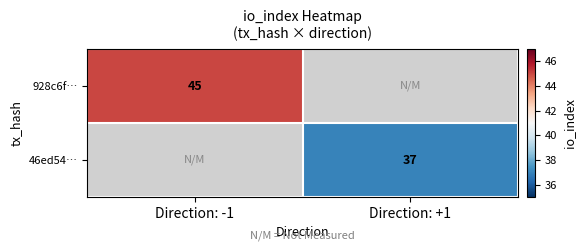

True or false: 928c6f… has a value of 61 at Direction: -1.

False